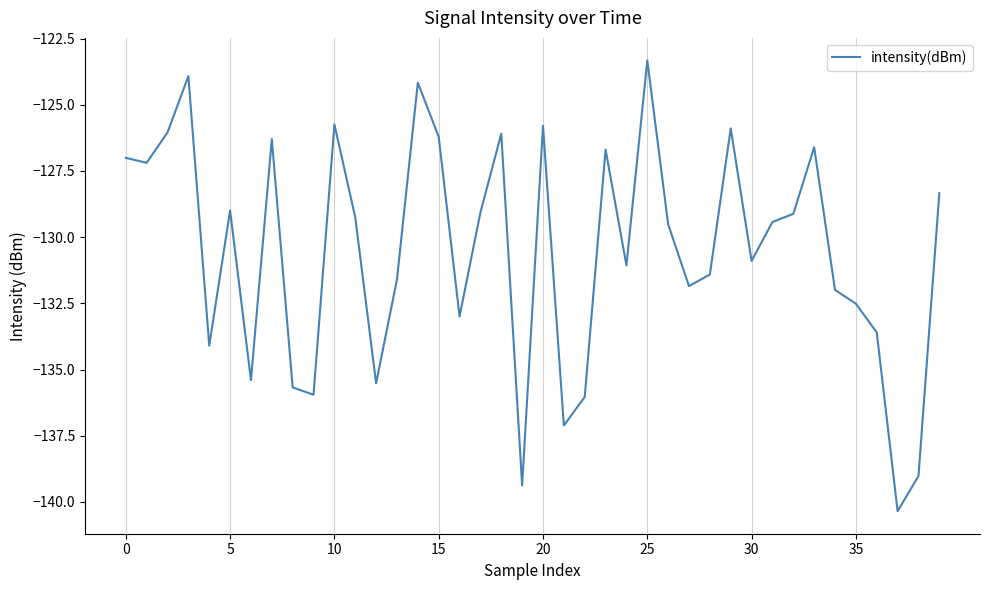

How many categories are shown in the chart?

40